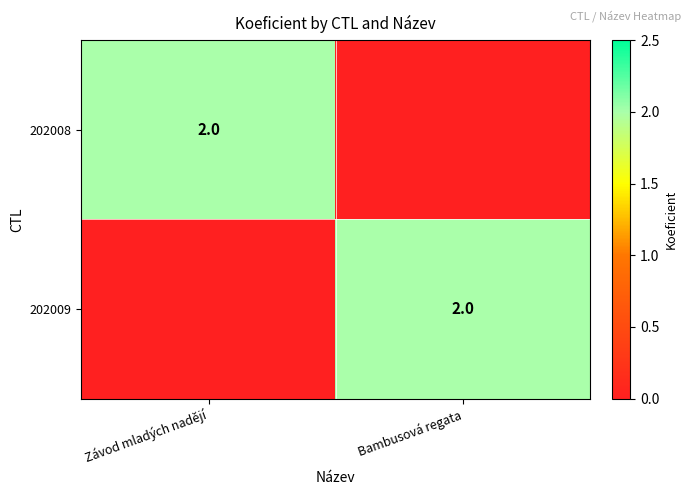

How many data points does each series have?

2